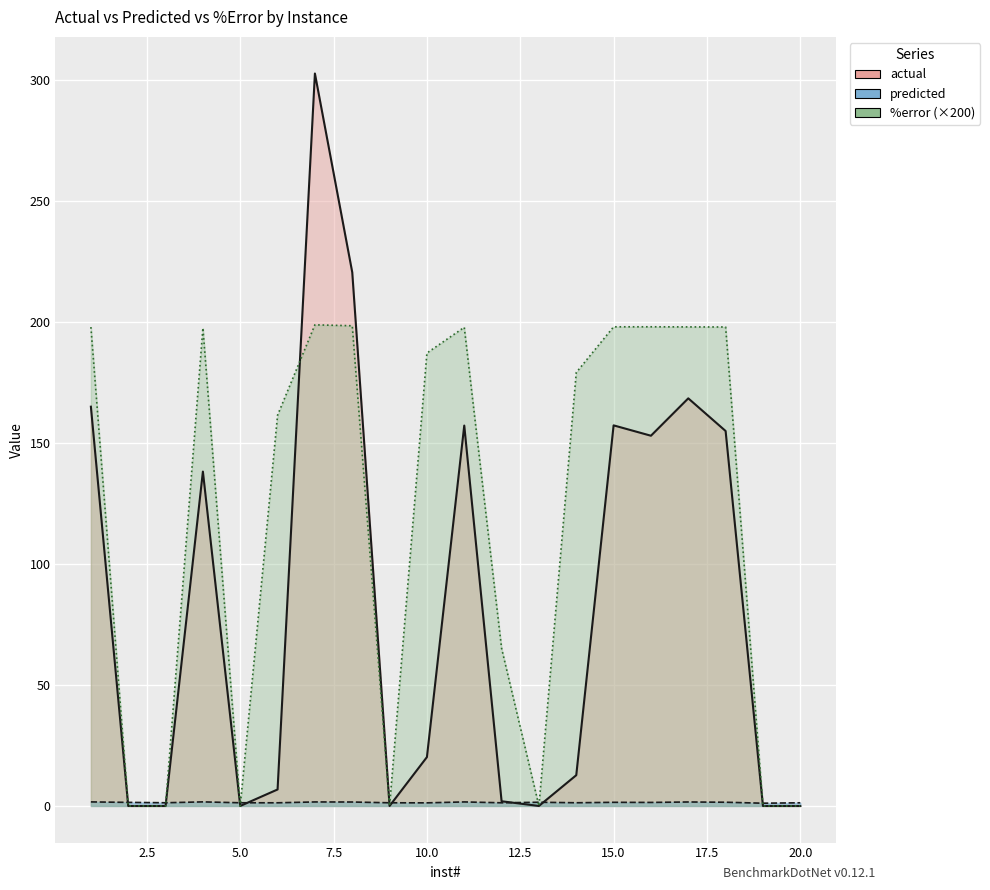

Reading left to right, what are all the values shown in this chart?

actual: 165.1	0.0	0.0	138.2	0.0	6.8	302.8	220.6	0.0	20.2	157.3	1.9	0.0	12.7	157.3	153.1	168.5	155.0	0.0	0.0
predicted: 1.7	1.5	1.3	1.7	1.3	1.3	1.7	1.6	1.3	1.3	1.7	1.3	1.5	1.3	1.5	1.5	1.6	1.5	1.1	1.3
%error: 198.0	0.0	0.0	197.6	0.0	161.5	198.9	198.5	0.0	187.2	197.9	65.2	0.0	179.2	198.1	198.1	198.0	198.0	0.0	0.0